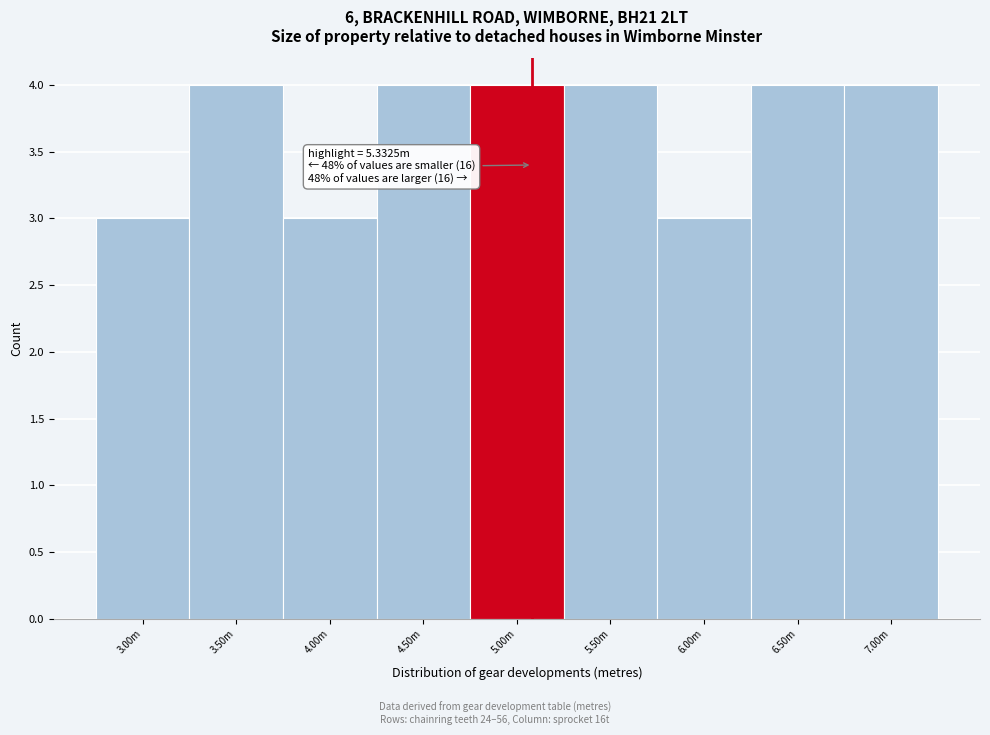

Reading left to right, transcribe all the data shown in this chart.

3.00m=3	3.50m=4	4.00m=3	4.50m=4	5.00m=4	5.50m=4	6.00m=3	6.50m=4	7.00m=4